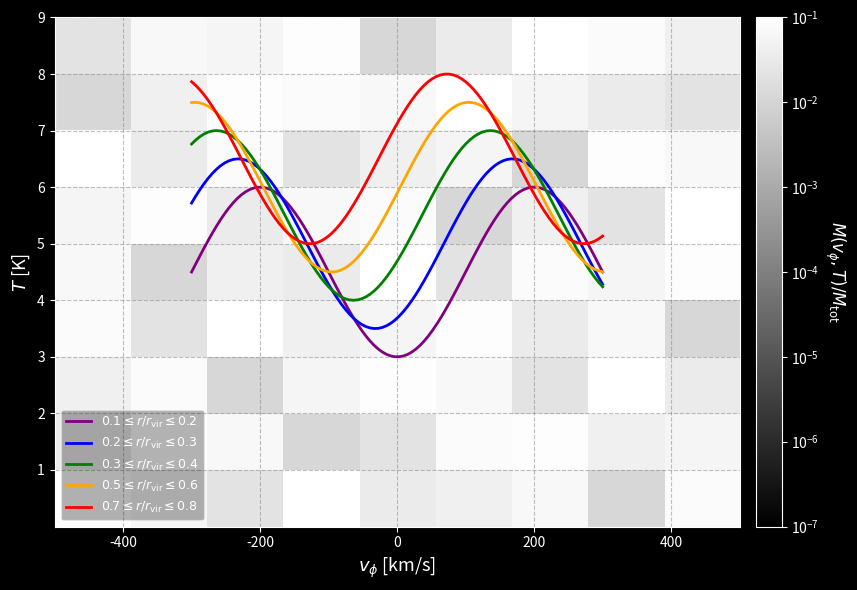

What is the difference between the highest and lowest values at 0?

0.1